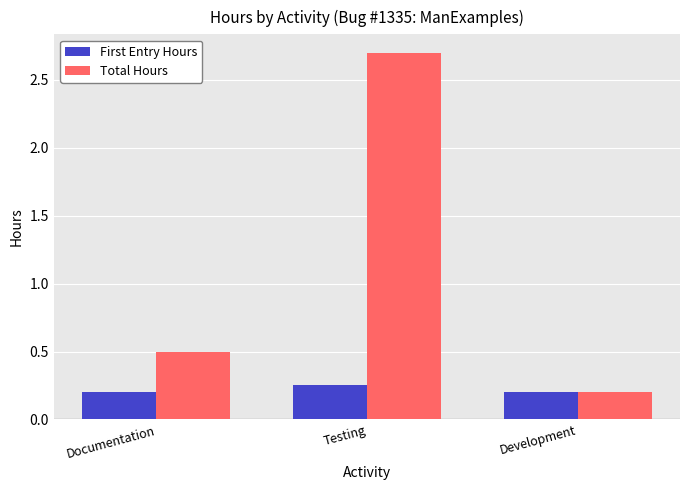

What is the spread (max minus min) of values at Documentation?

0.3